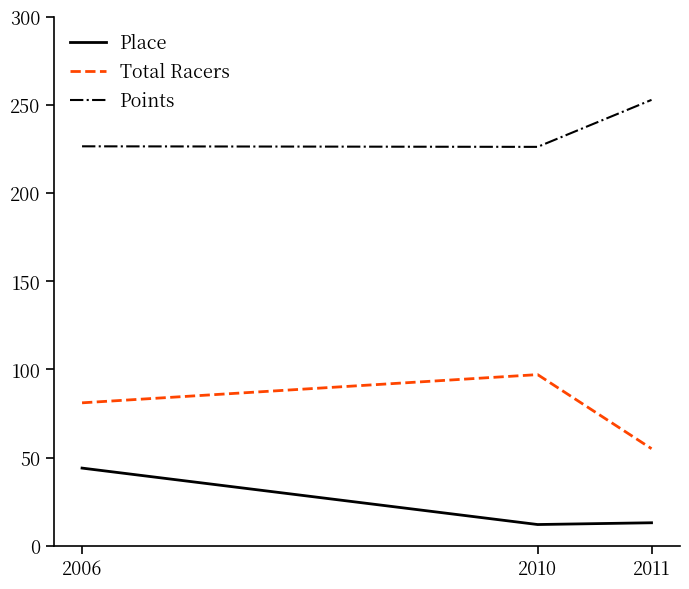

What value does the Total Racers series have at 2006?

81.0